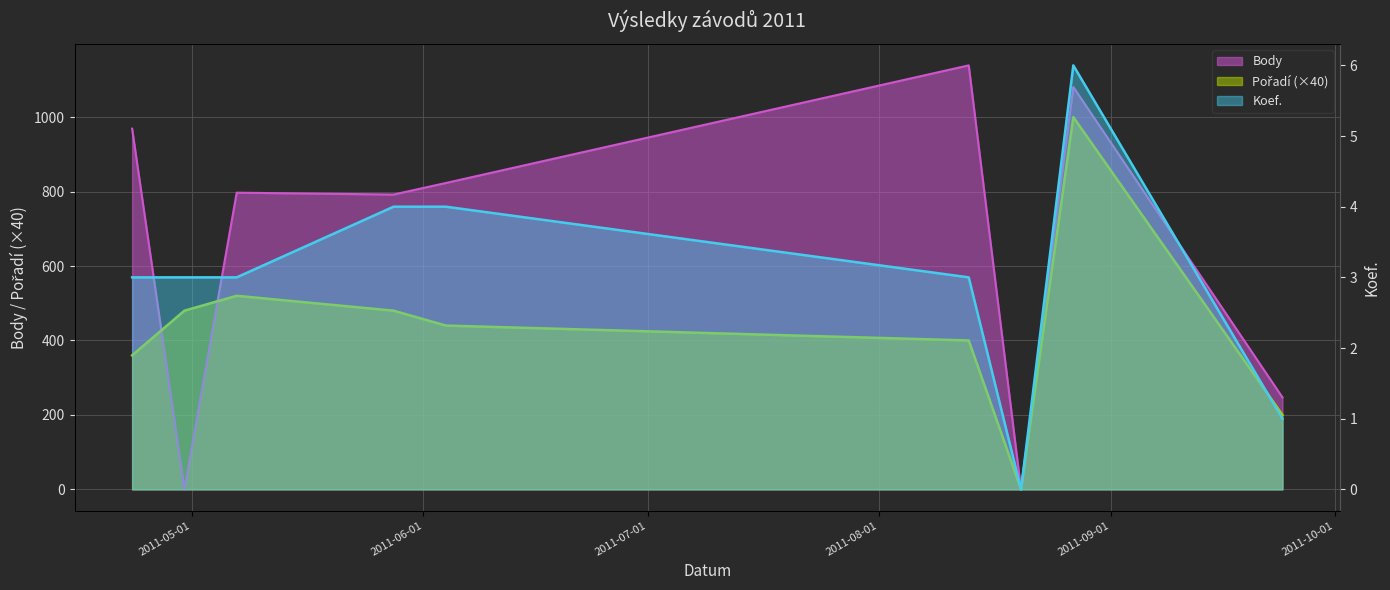

Does the chart display data point markers on the line(s)?

No